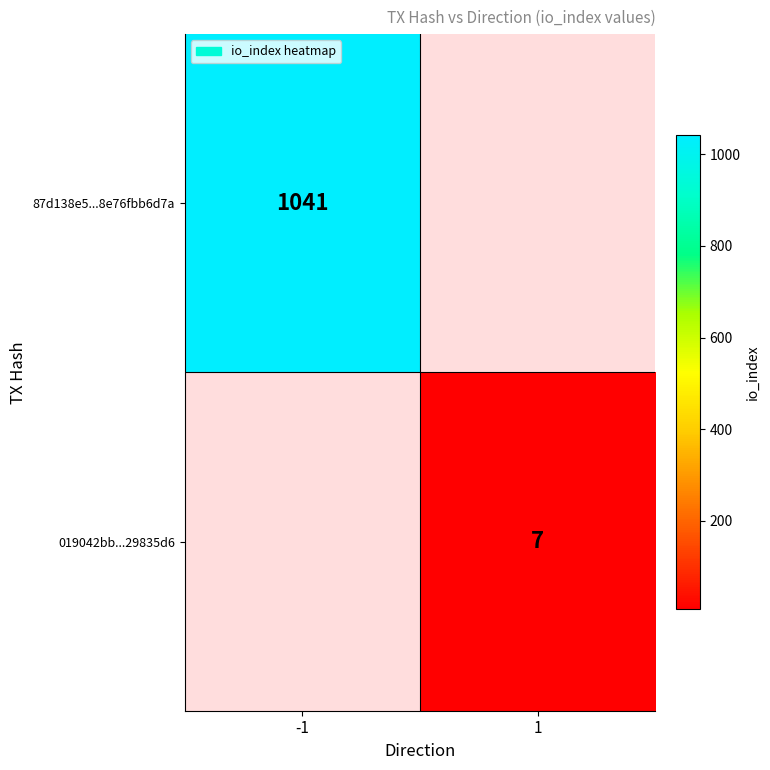

Count the number of categories in the chart.

2